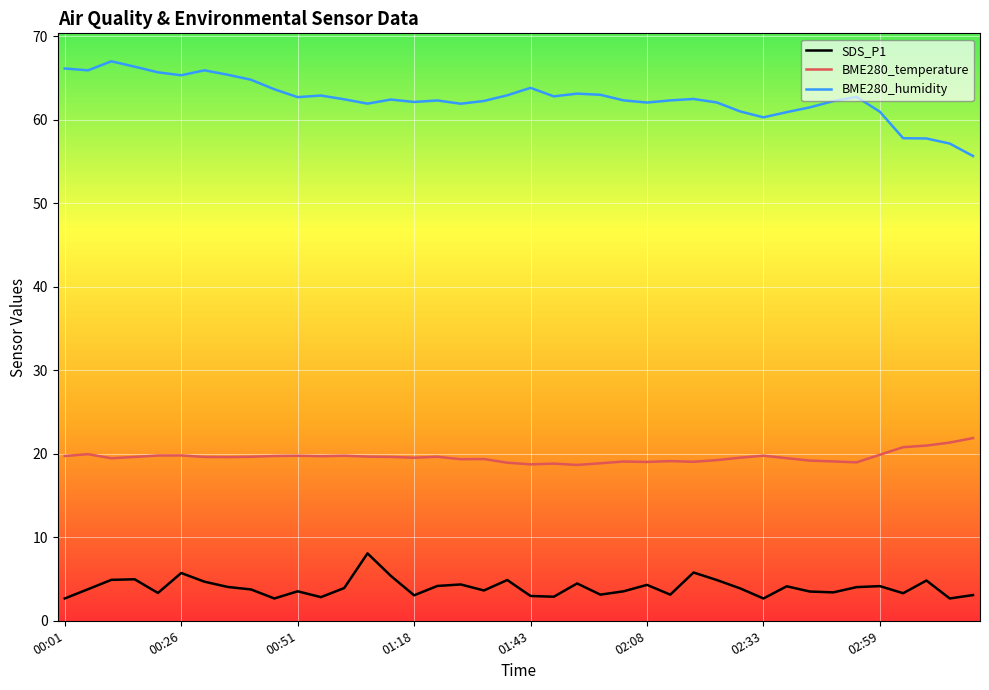

Which series has the largest total across all categories?

BME280_humidity